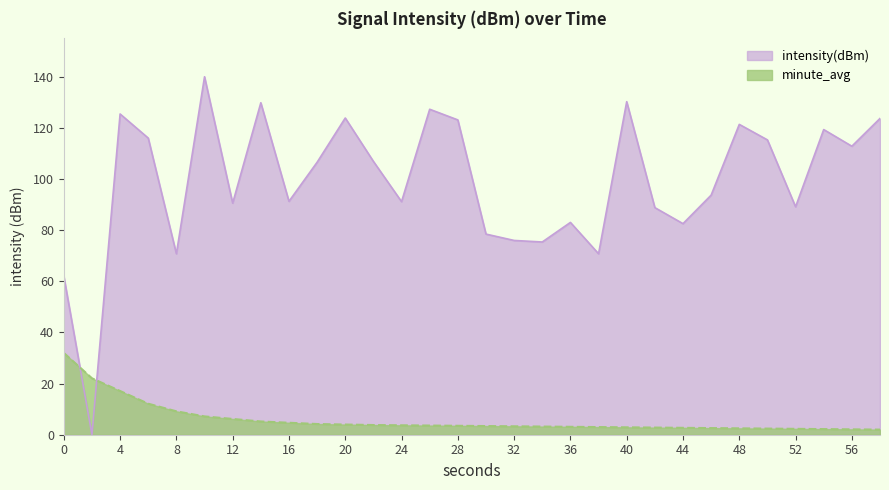

How many distinct data groups are displayed?

2